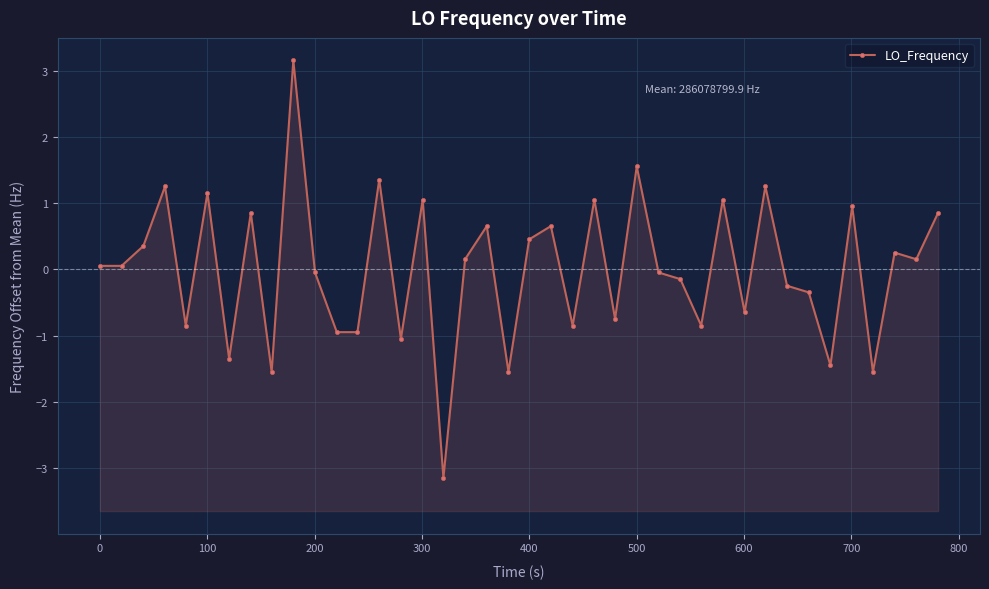

Is it true that the value at 36 is -2.6?

False